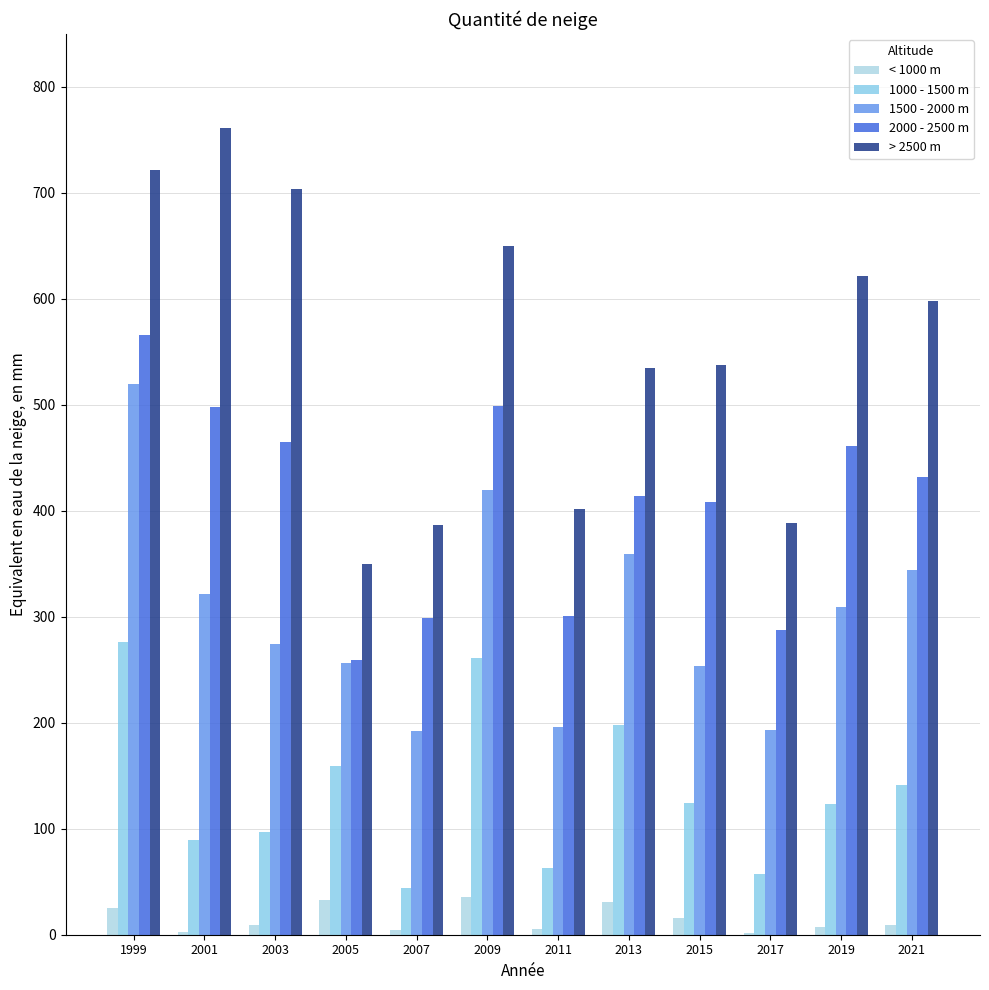

What is the average value of the 1500 - 2000 m series?

303